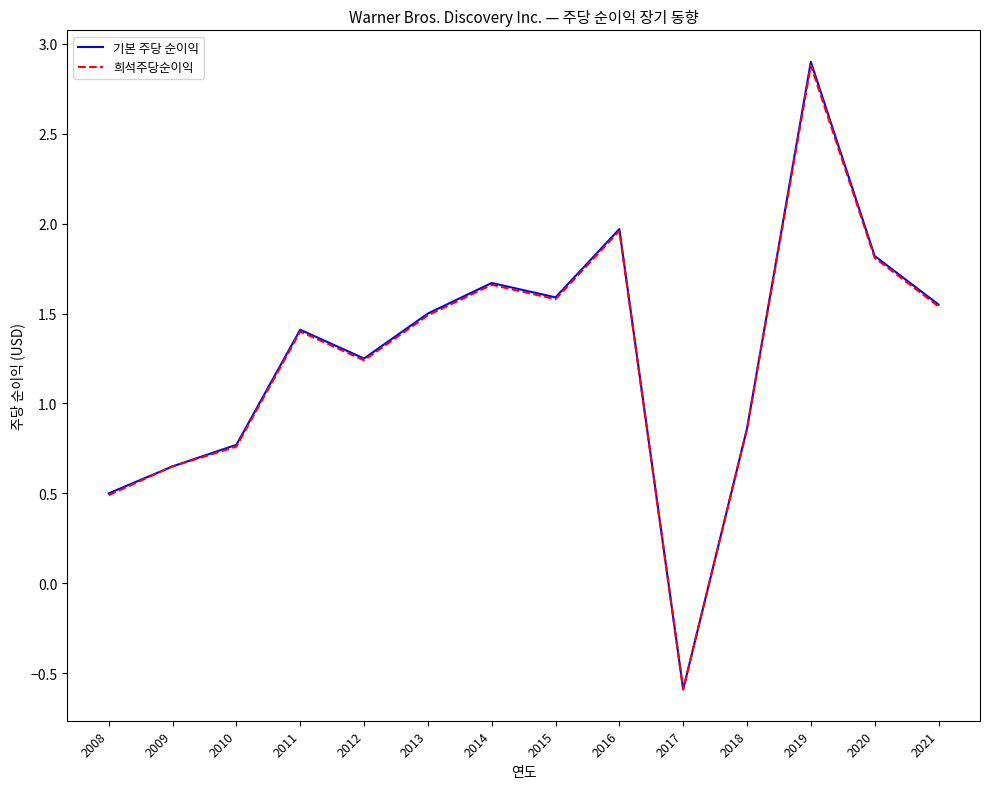

Where is the first local maximum for 희석주당순이익?

2011